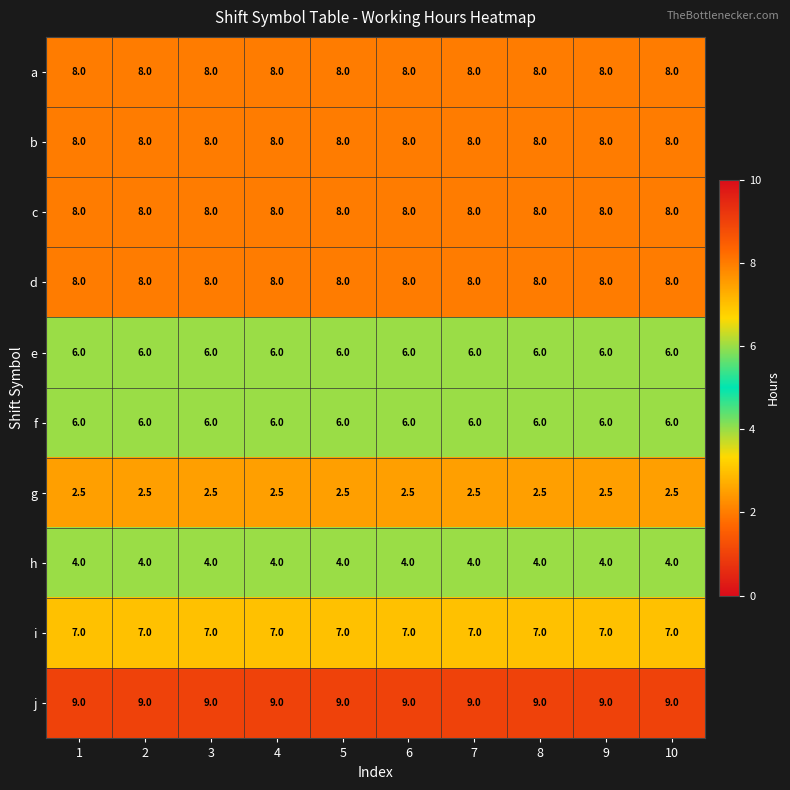

What is the greatest value displayed?

9.0